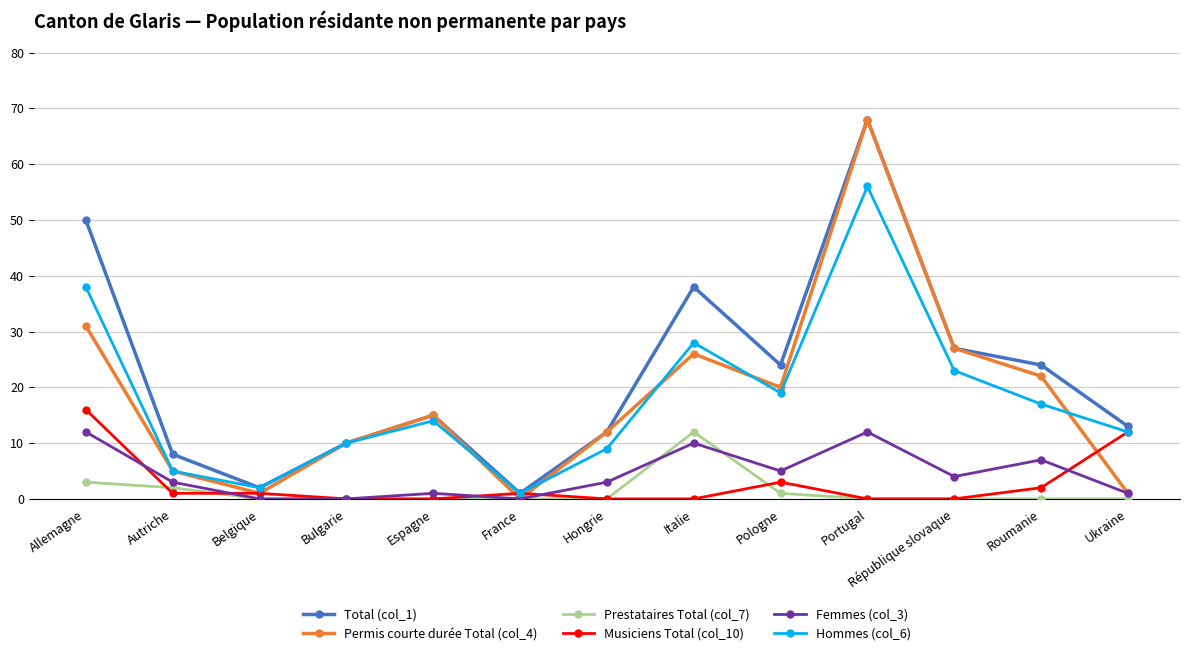

What are all the series names shown in the legend?

Total (col_1), Permis courte durée Total (col_4), Prestataires Total (col_7), Musiciens Total (col_10), Femmes (col_3), Hommes (col_6)